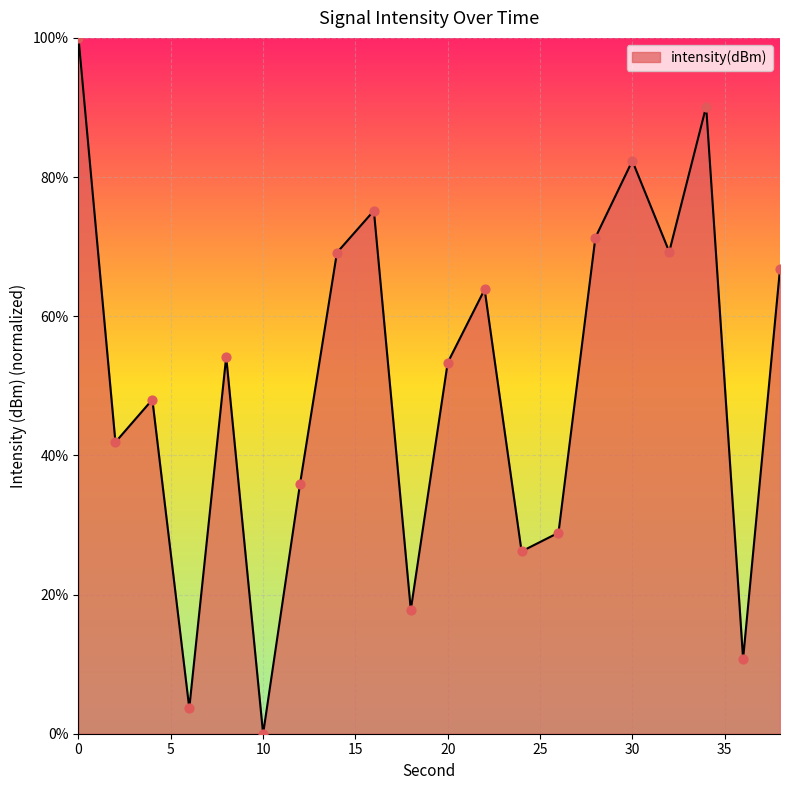

What is the greatest value displayed?

100.0